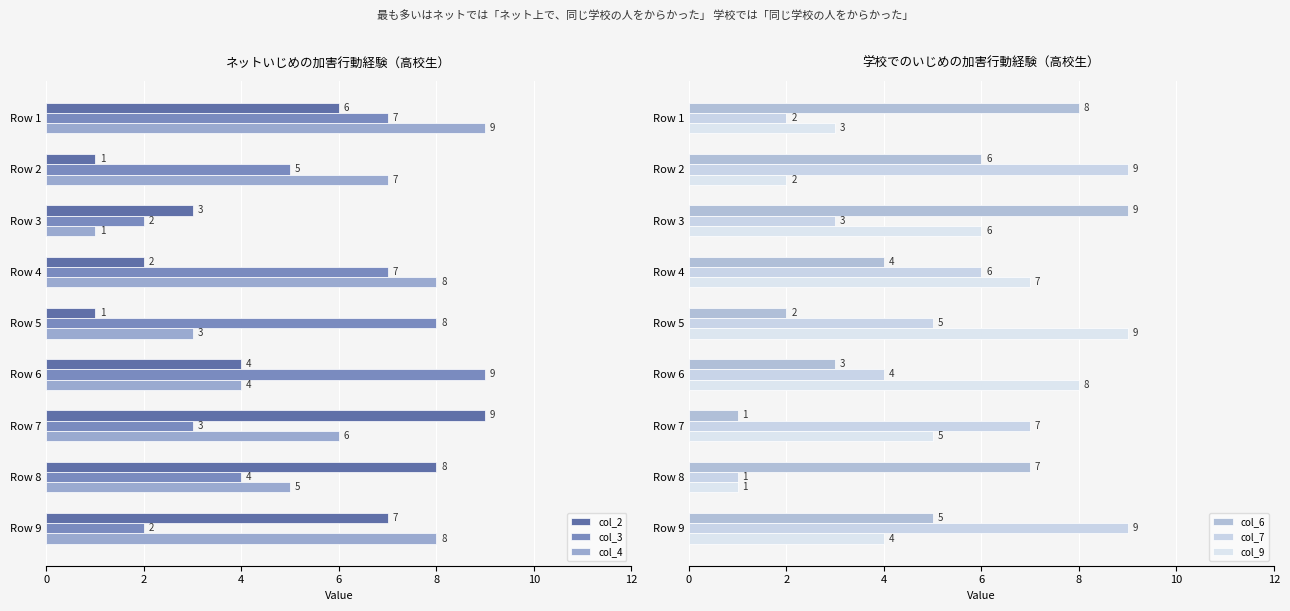

How many data points in col_2 are less than 4?

4